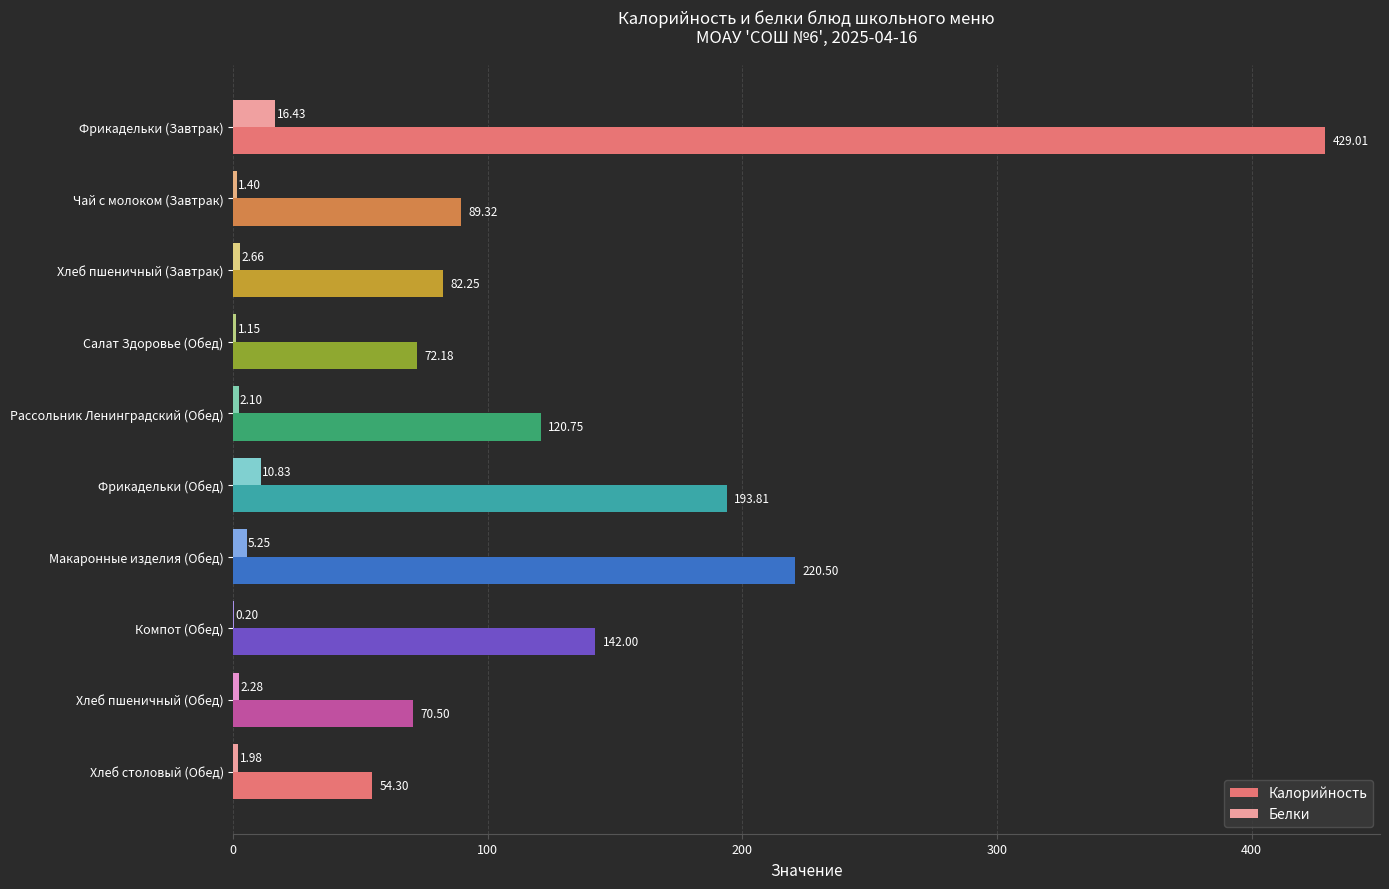

At which label is Калорийность closest to 241?

Макаронные изделия (Обед)